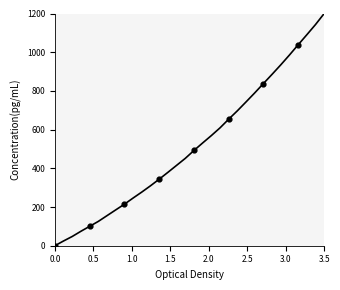

What is the greatest value displayed?

1200.0